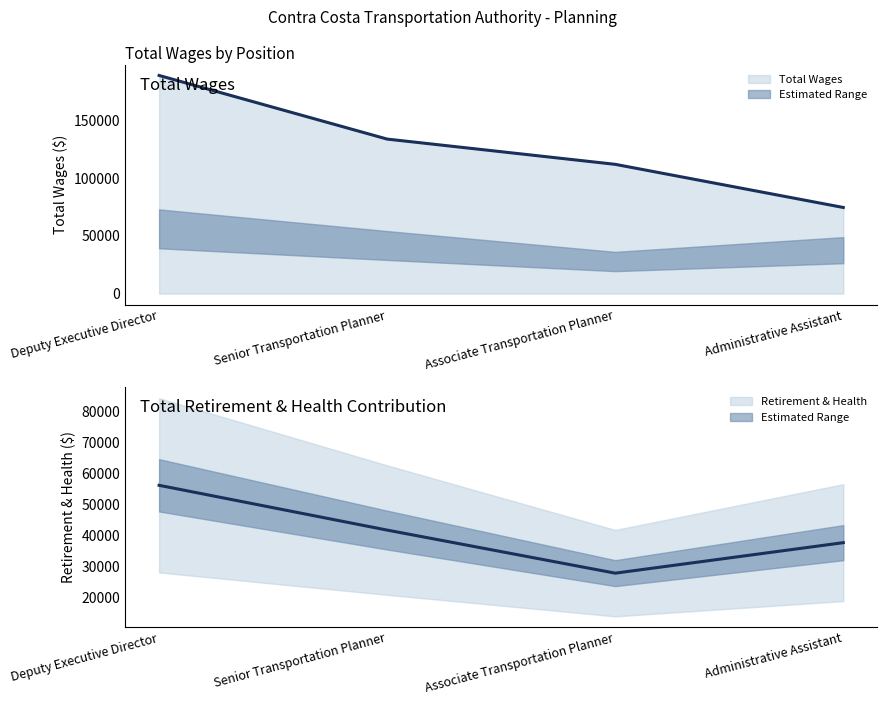

At which category is the sum across all series the highest?

Deputy Executive Director